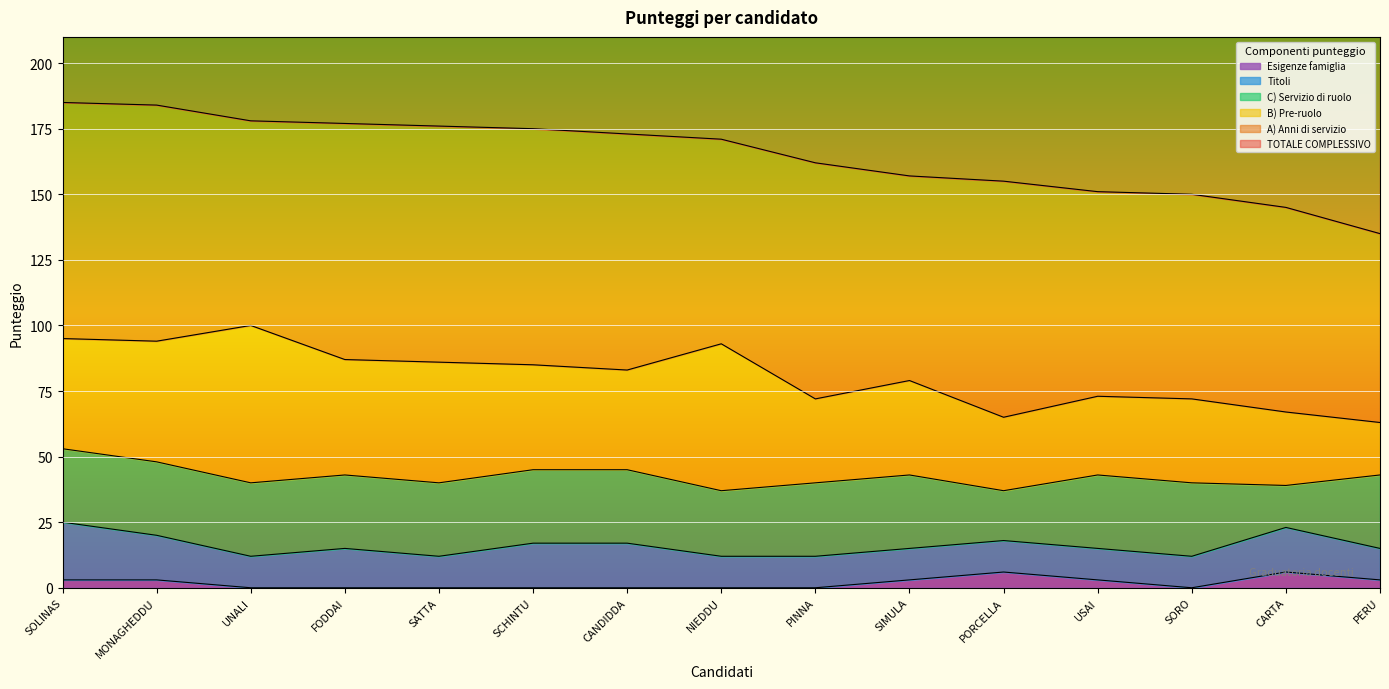

What are all the series names shown in the legend?

TOTALE COMPLESSIVO, A) Anni di servizio, B) Pre-ruolo, C) Servizio di ruolo, Titoli, Esigenze famiglia